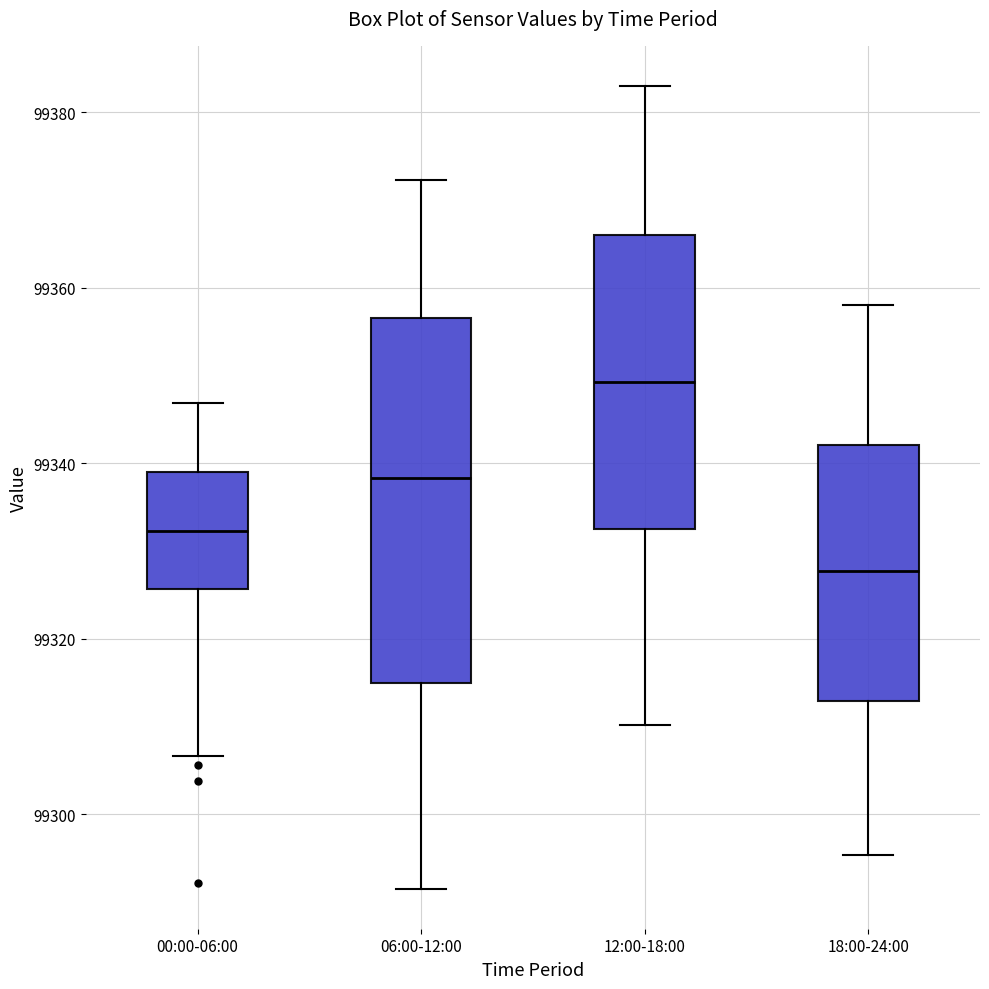

Where is the upper edge of the box for 18:00-24:00 on the y-axis? The values are not printed on the chart, so give them approximately, as read against the axis.

99342